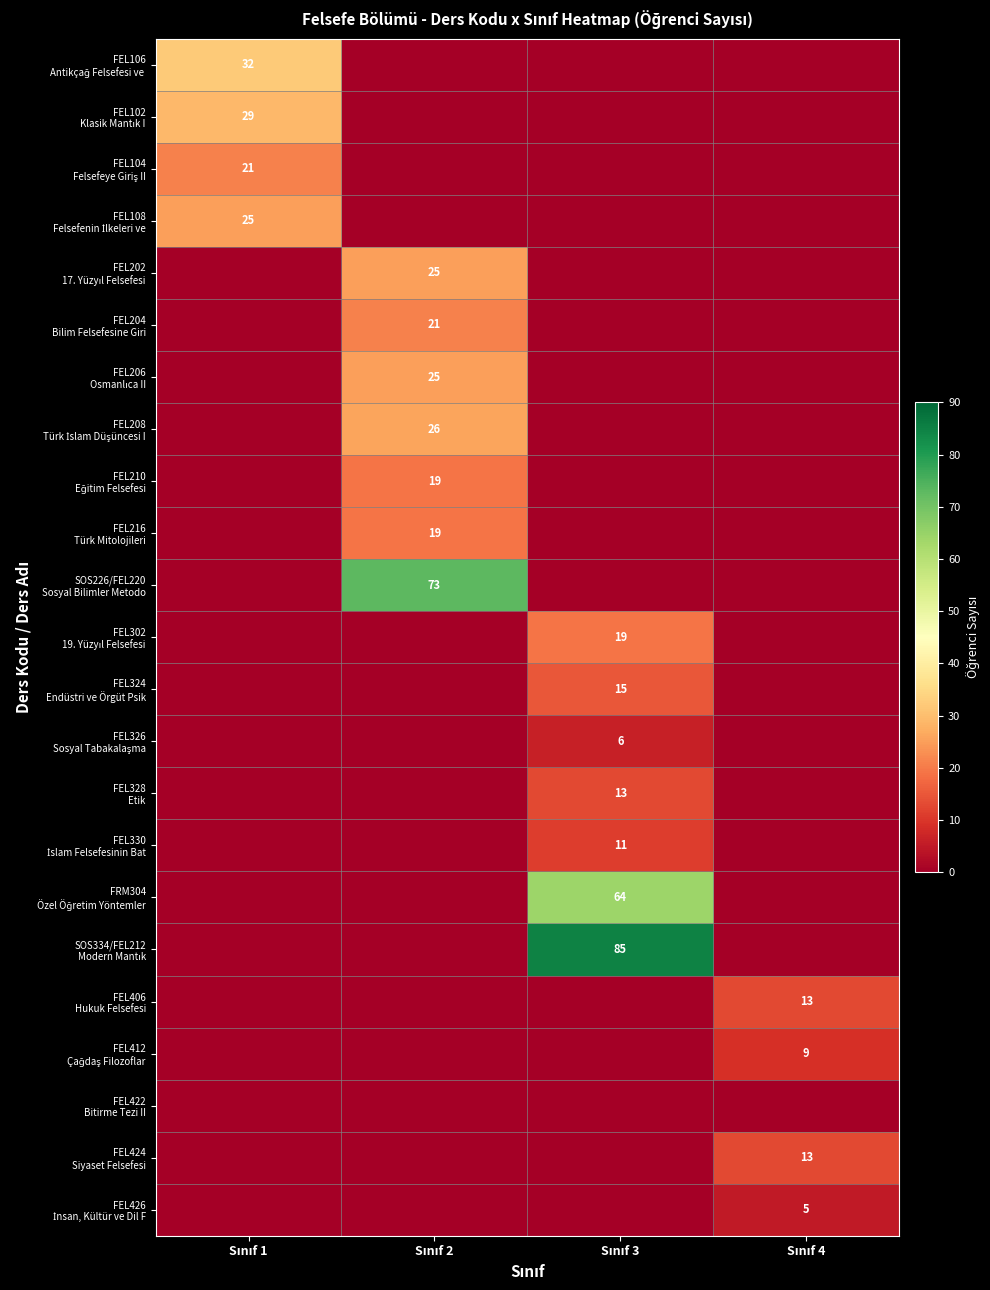

Count the number of data series in this chart.

23